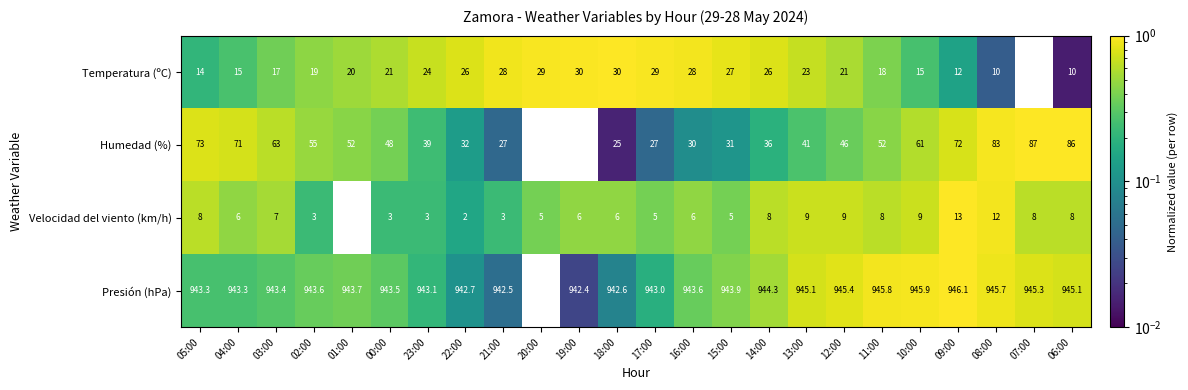

Is it true that Humedad (%) equals 67.8 at 13:00?

False